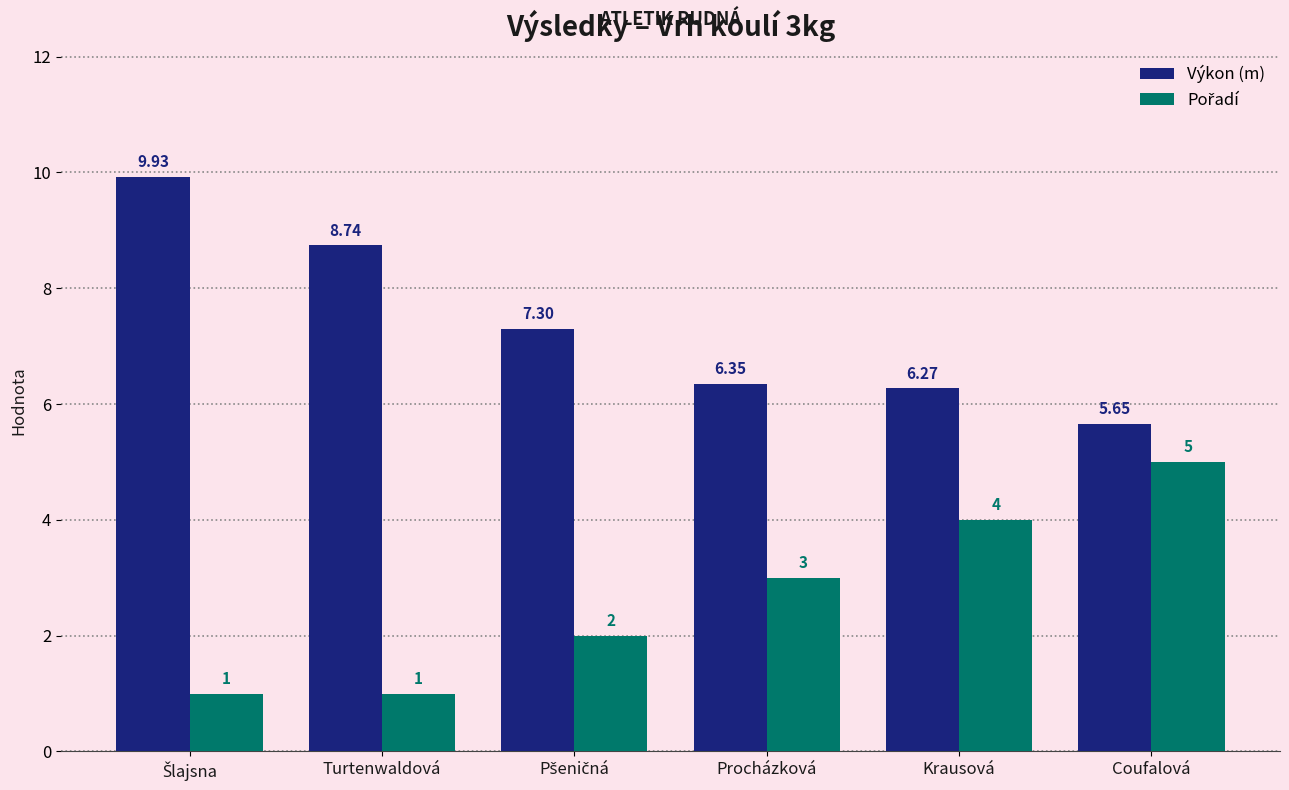

How many categories are shown in the chart?

6